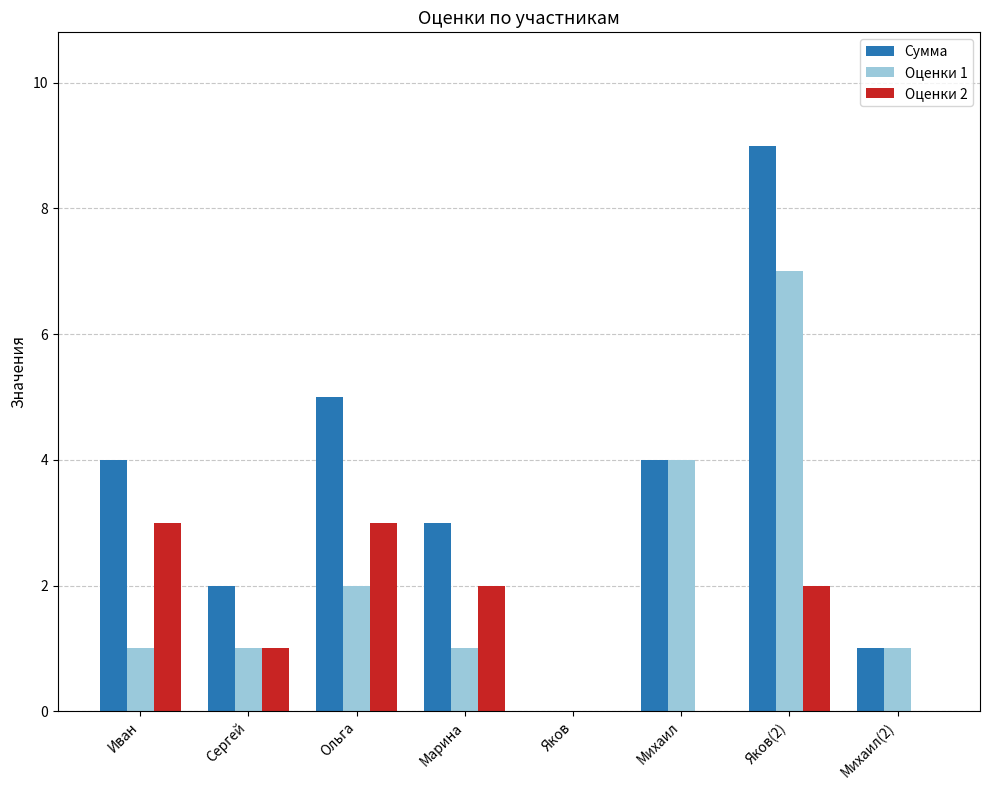

Which label corresponds to the largest value in the chart?

Яков(2)